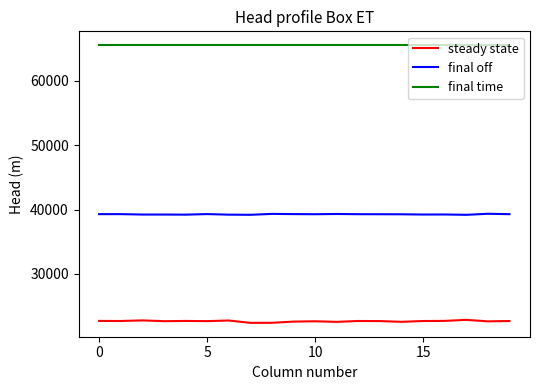

What is the minimum value for steady state?

22402